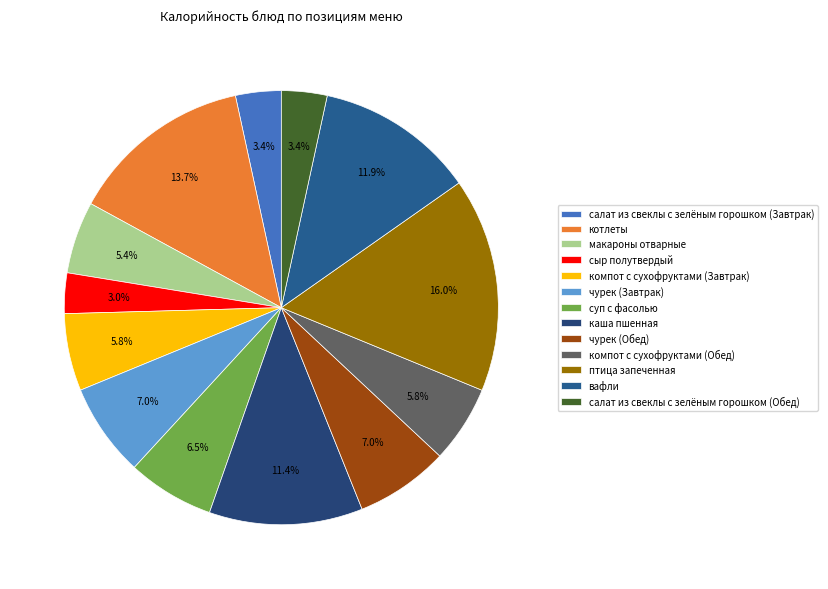

To the nearest percent, what is the average slice percentage?

8%